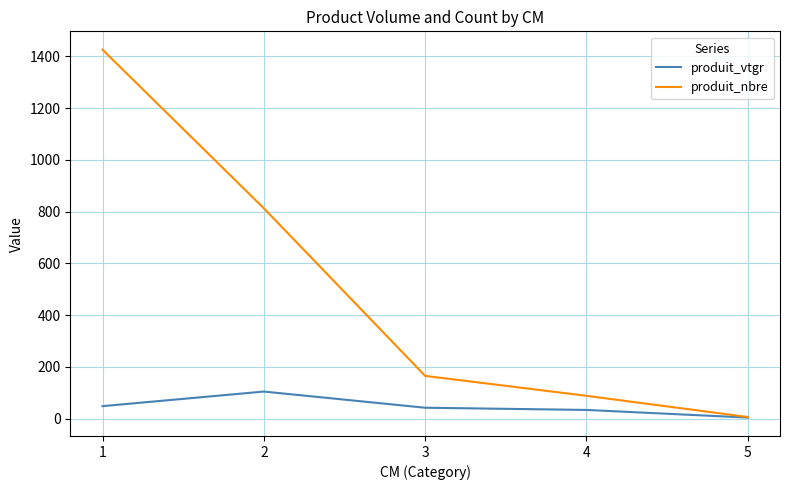

What is the difference between the second highest and minimum values in the produit_nbre series?

807.0